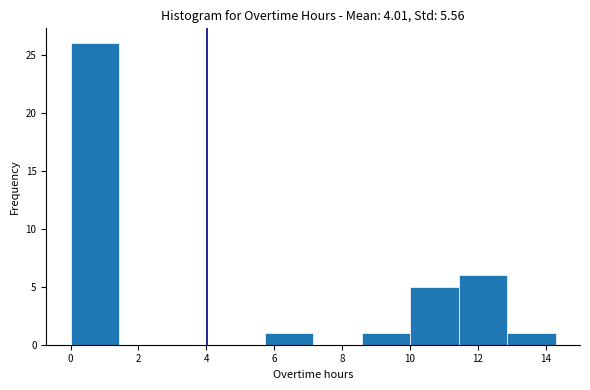

Reading left to right, transcribe this chart: for each bar, give the range it covers on the x-axis and its height. Neither the bar edges nor the heights are printed on the chart, so give them approximately, as read against the axes.

0.0 to 1.4: 26
1.4 to 2.8: 0
2.8 to 4.2: 0
4.2 to 5.8: 0
5.8 to 7.2: 1
7.2 to 8.6: 0
8.6 to 10.0: 1
10.0 to 11.4: 5
11.4 to 12.8: 6
12.8 to 14.4: 1